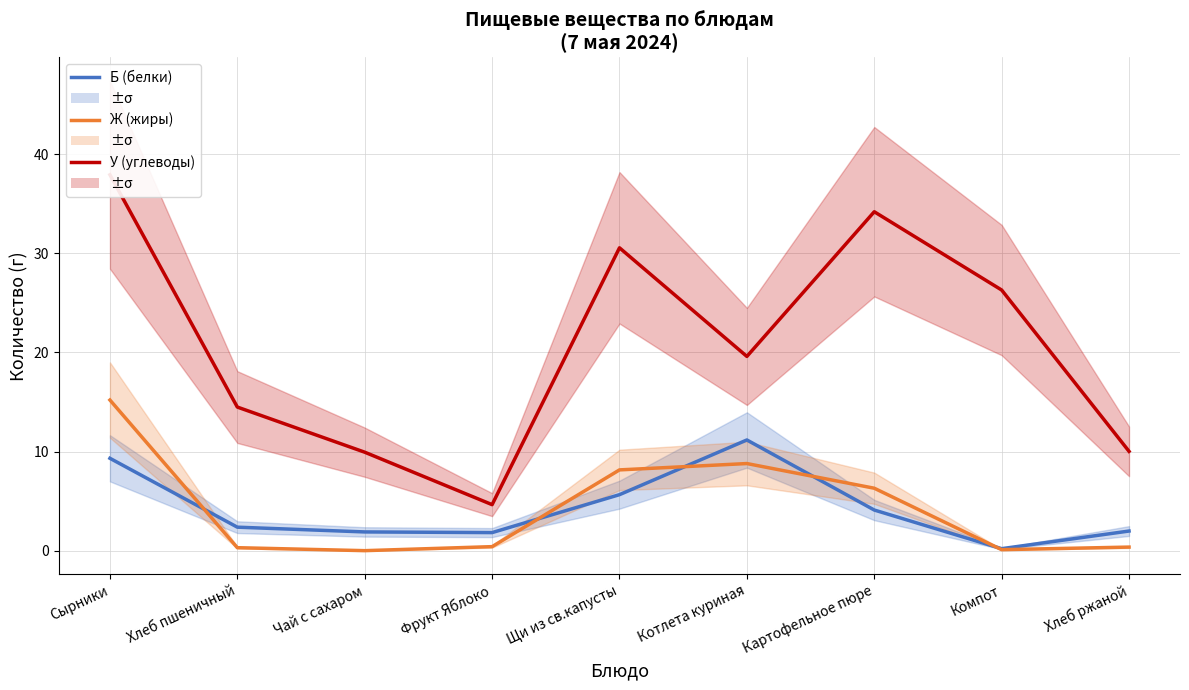

At which category does У (углеводы) reach its first local peak?

Щи из св.капусты